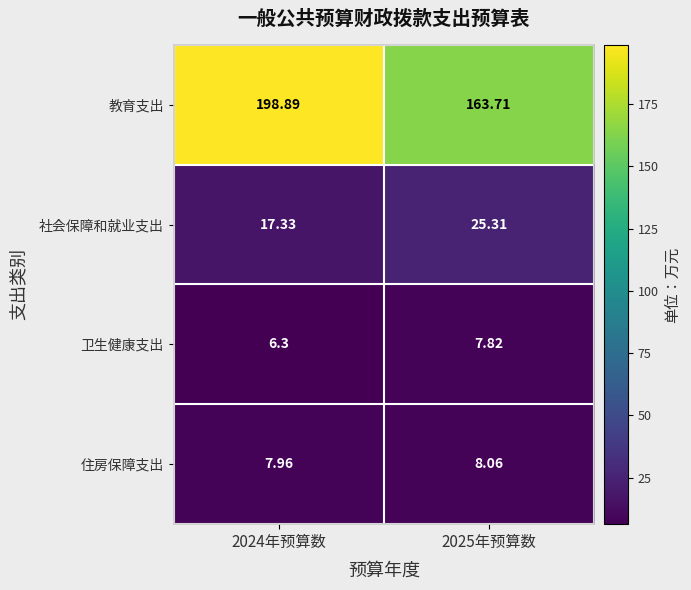

Which series changed the most between 2024年预算数 and 2025年预算数?

教育支出